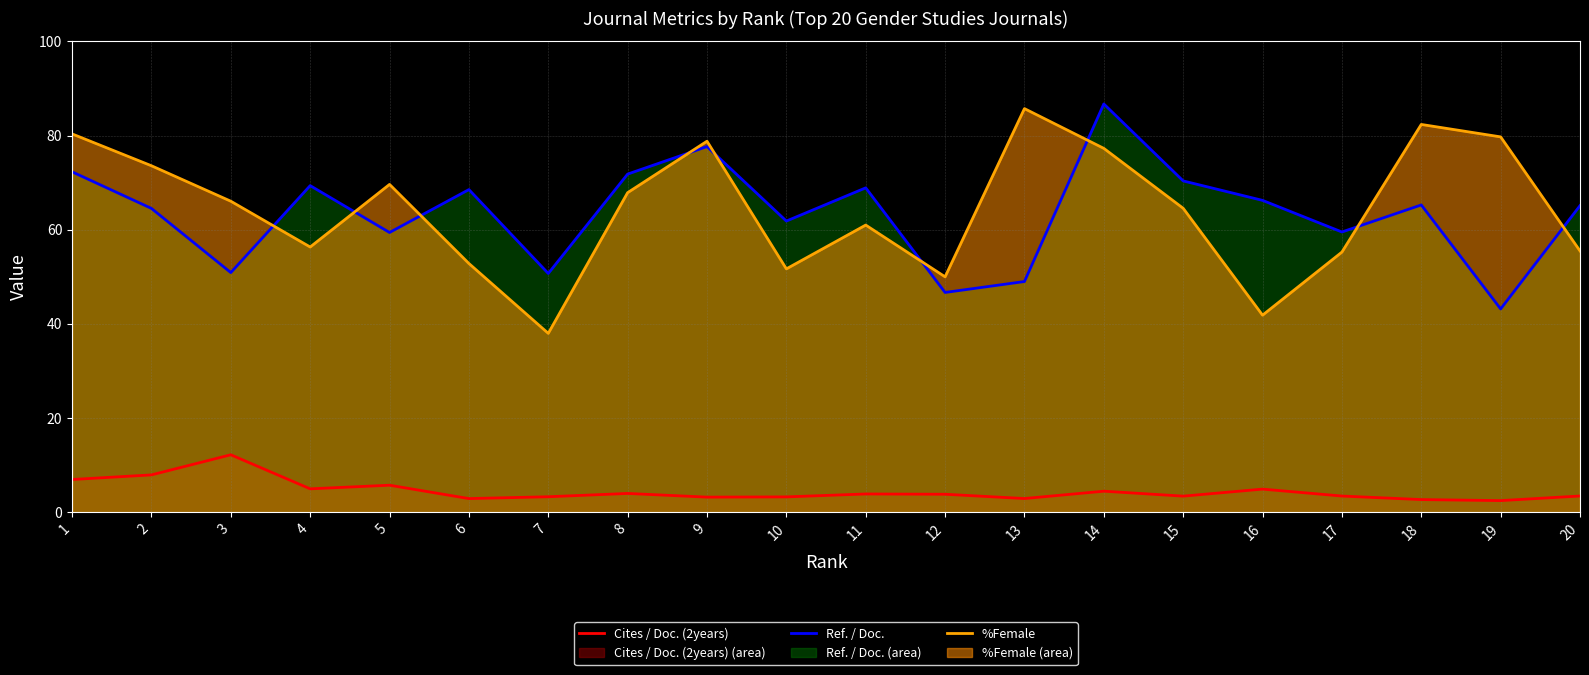

Between 15 and 19, which series saw the biggest shift?

Ref. / Doc.